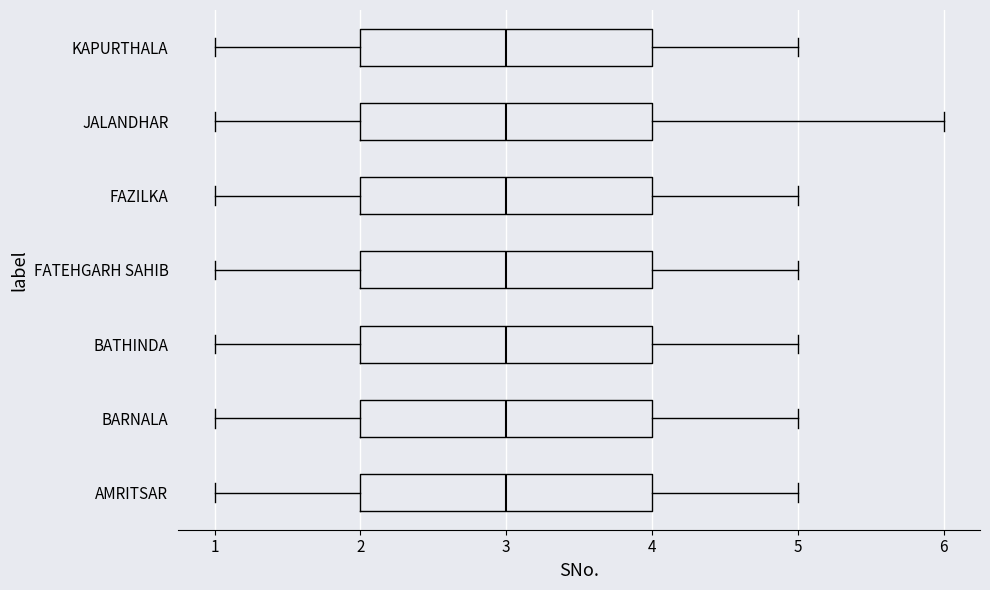

Where does the median line of the box for AMRITSAR sit on the x-axis? The values are not printed on the chart, so give them approximately, as read against the axis.

3